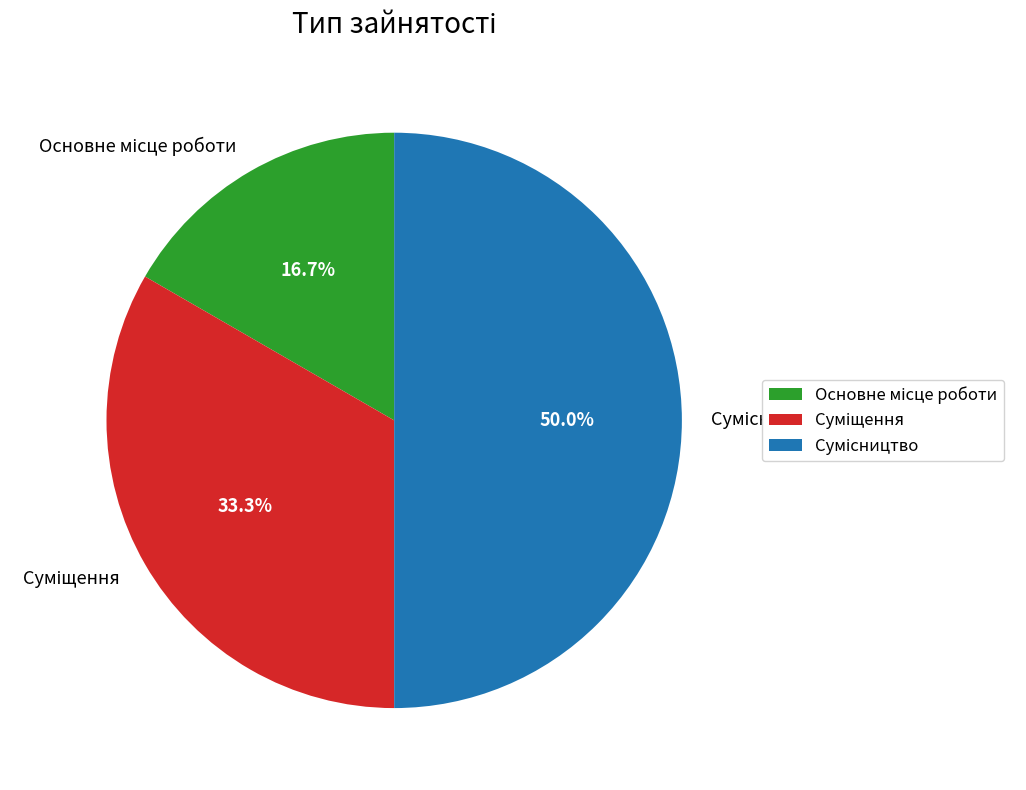

Is the sum of Сумісництво and Основне місце роботи greater than half?

Yes